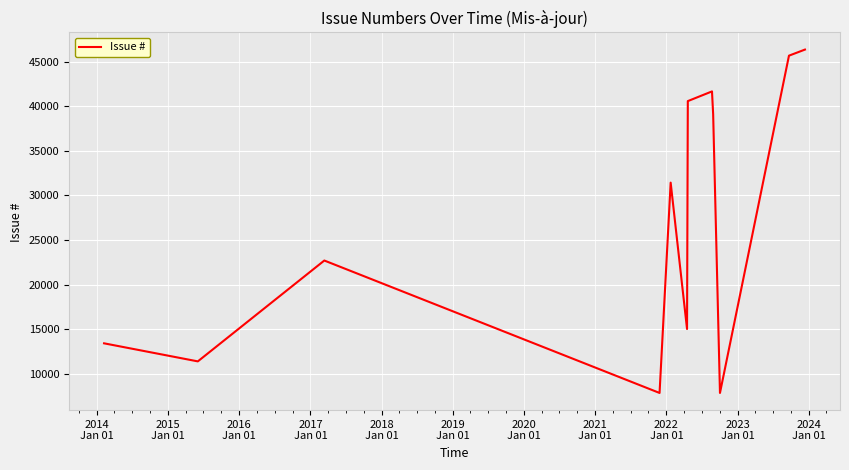

What is the greatest value displayed?

46341